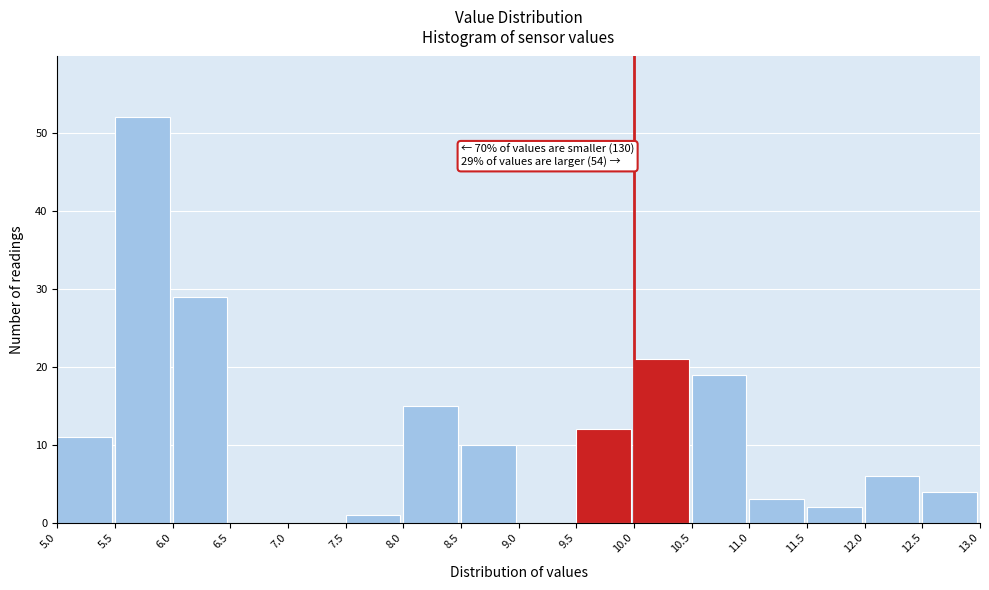

Over which range of the x-axis is the bar tallest?

5.5 to 6.0